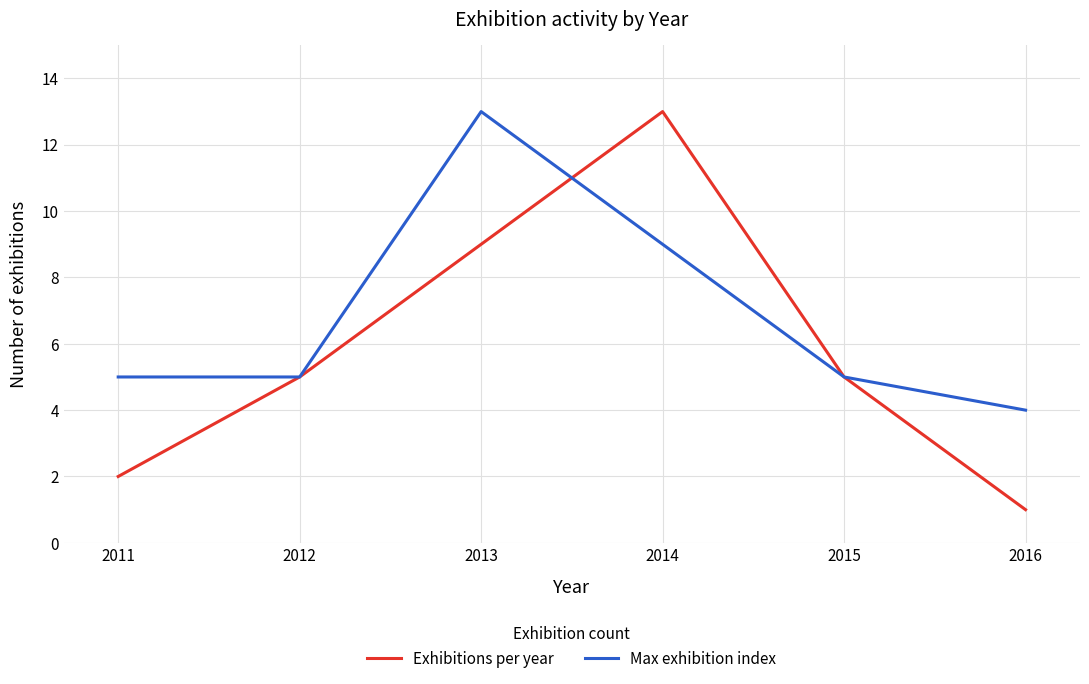

What is the total value across all series at 2012?

10